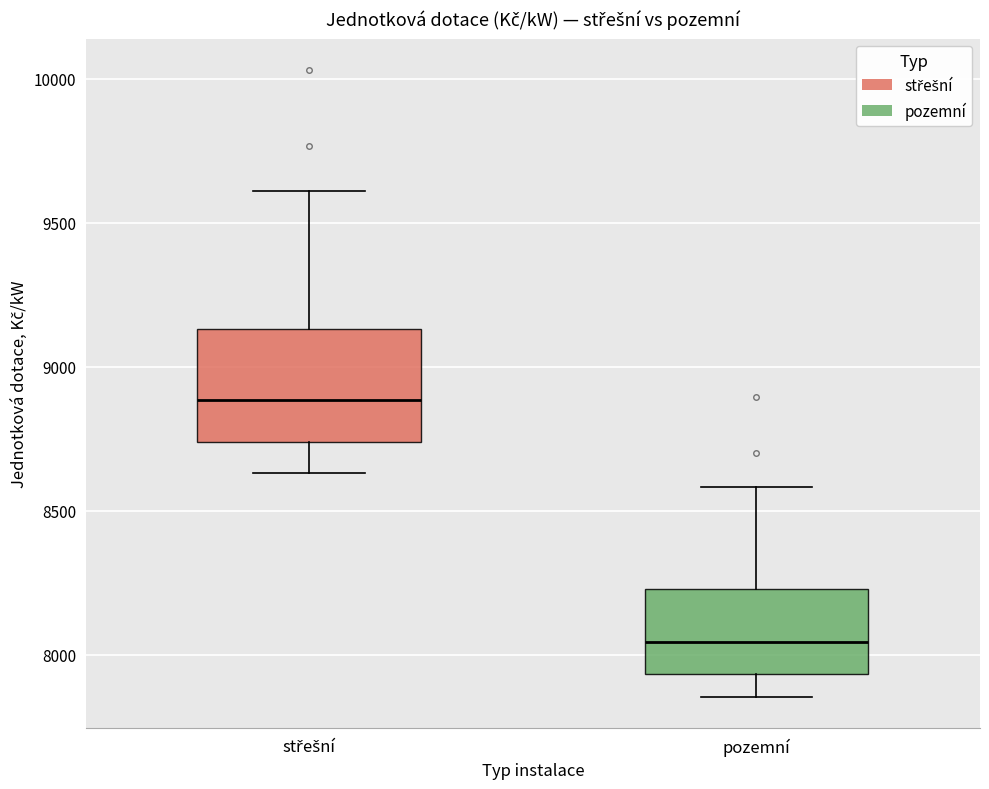

Reading left to right, transcribe this box plot: for each box, give where its median line is, the range the box spans, and where its two whiskers end, as read against the y-axis. The values are not printed on the chart, so give them approximately, as read against the axis.

střešní: median 8900, box 8750 to 9150, whiskers 8650 to 9600
pozemní: median 8050, box 7950 to 8250, whiskers 7850 to 8600